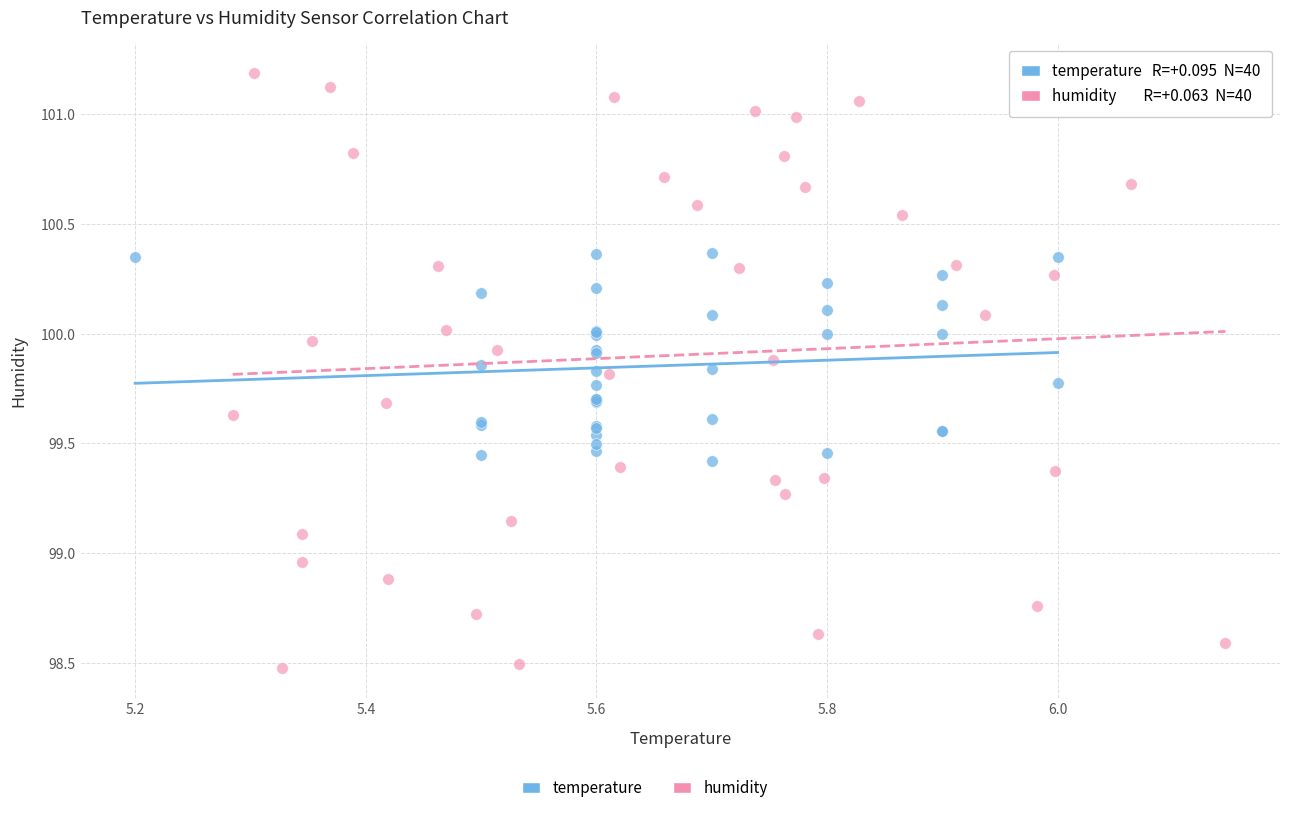

Which series has the largest Y range (max minus min)?

humidity